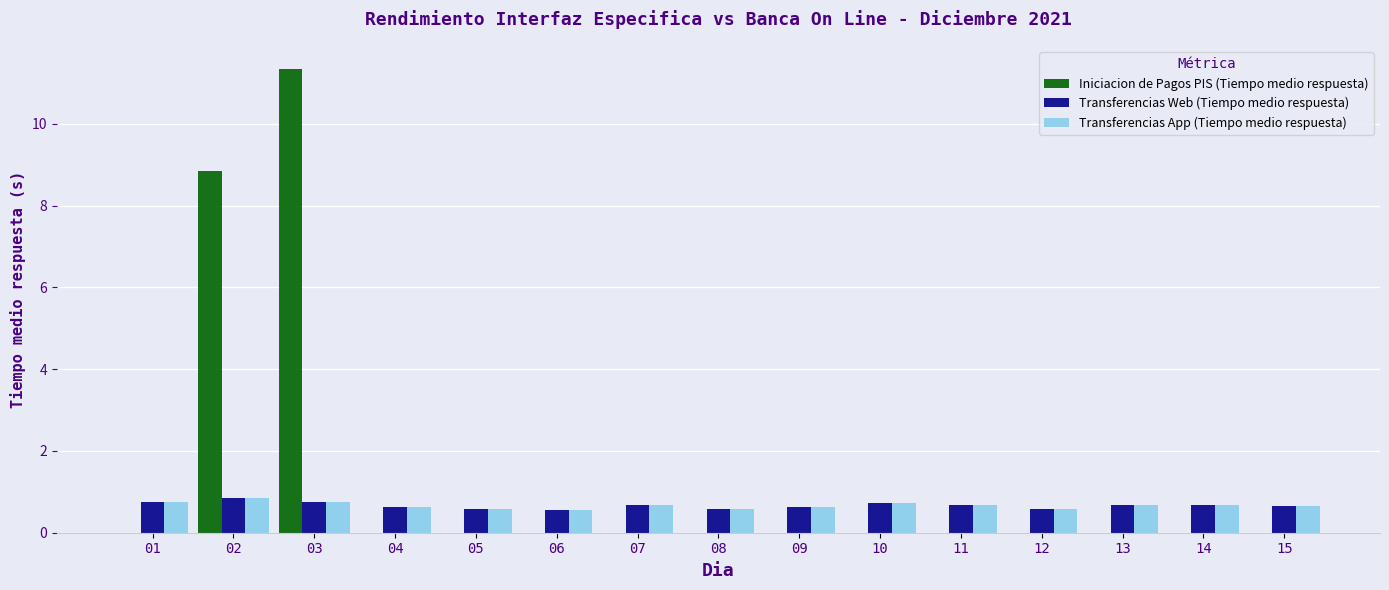

Does the chart contain stacked bars?

No